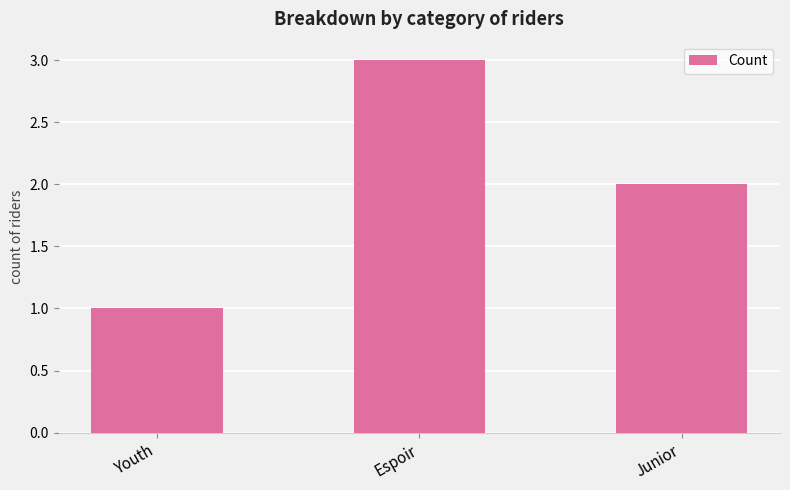

What is the sum of the values at Espoir and Junior?

5